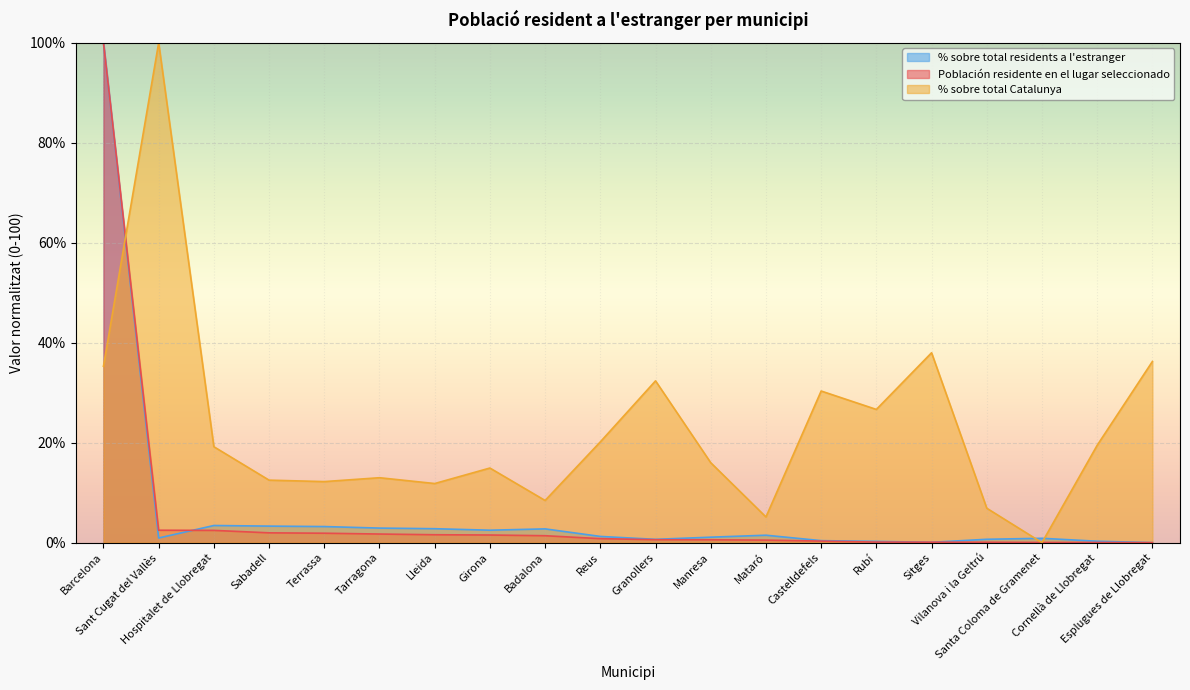

What is the difference between the % sobre total Catalunya values at Sant Cugat del Vallès and Badalona?

91.6